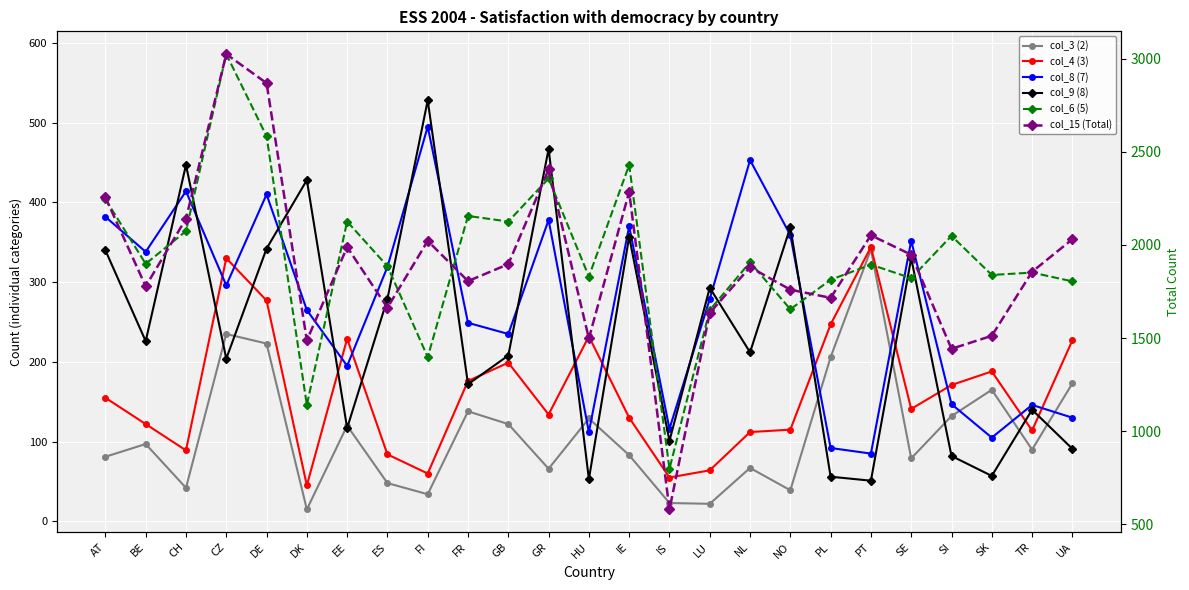

In col_4 (3), how many points are higher than both neighbors (excluding endpoints)?

6